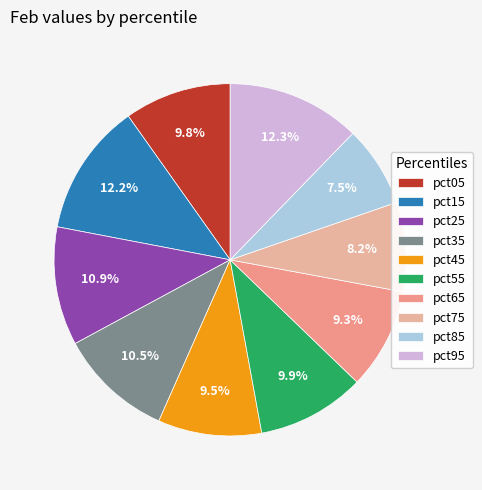

Do pct05 and pct15 together represent more than half of the pie?

No